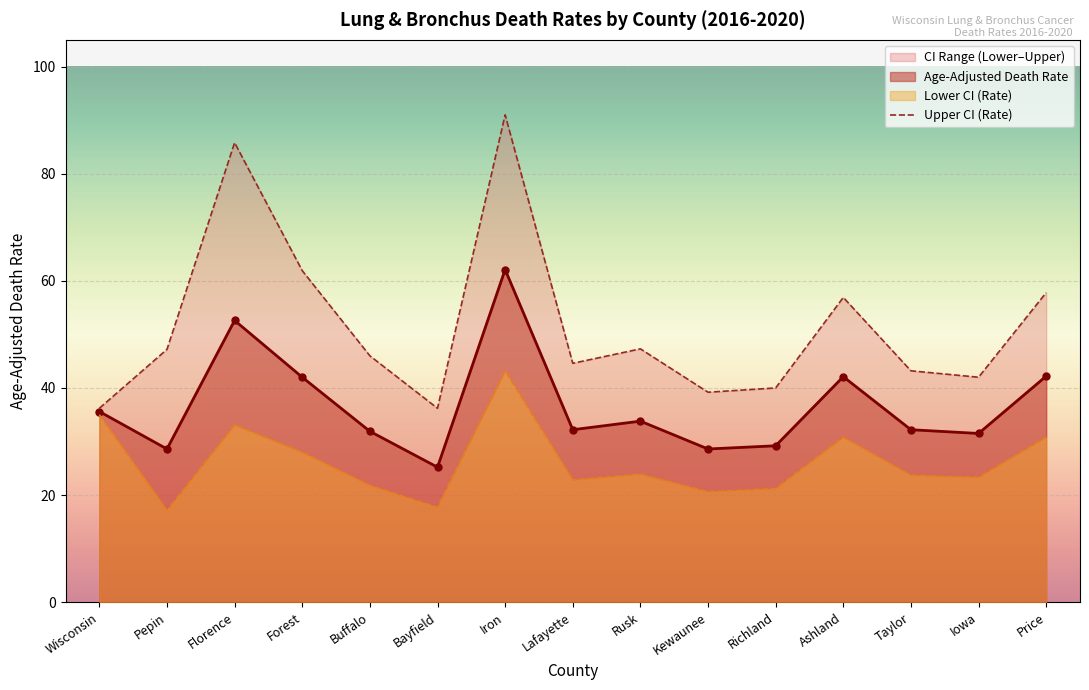

How many values are below 46?

7